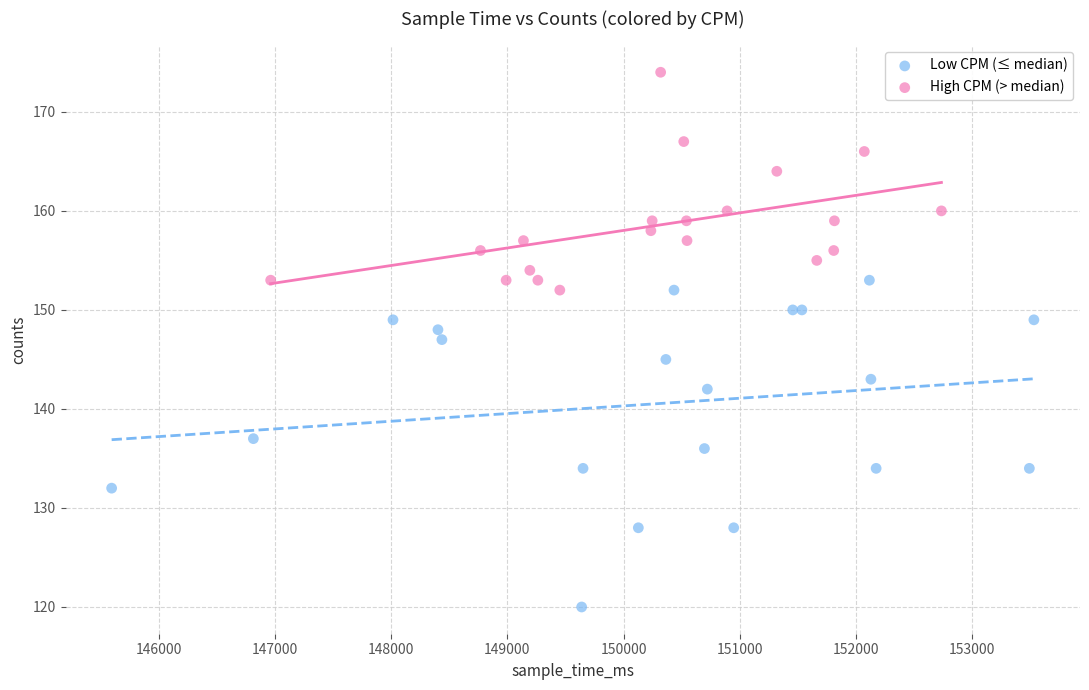

Which series has the widest spread of Y values?

Low CPM (≤ median)